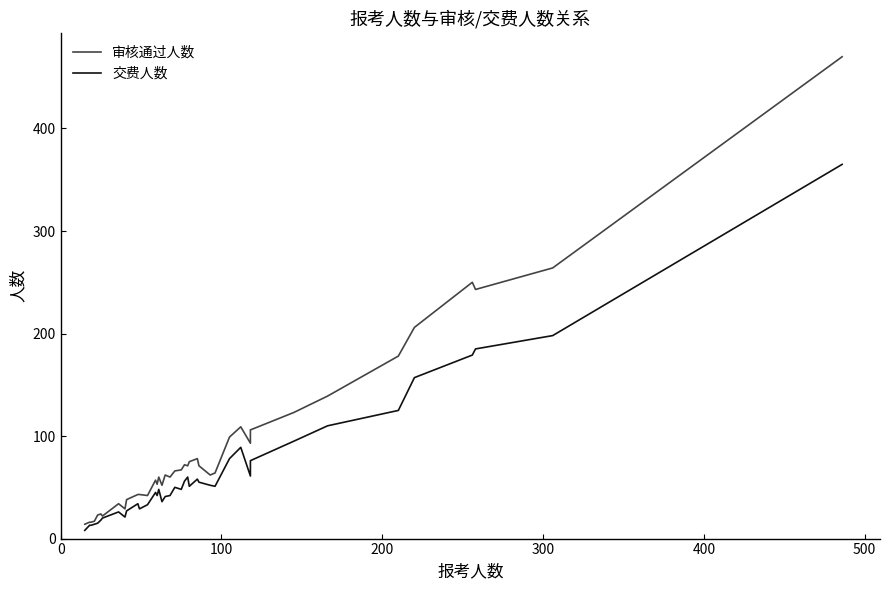

List the series in order of their peak value, highest first.

审核通过人数, 交费人数